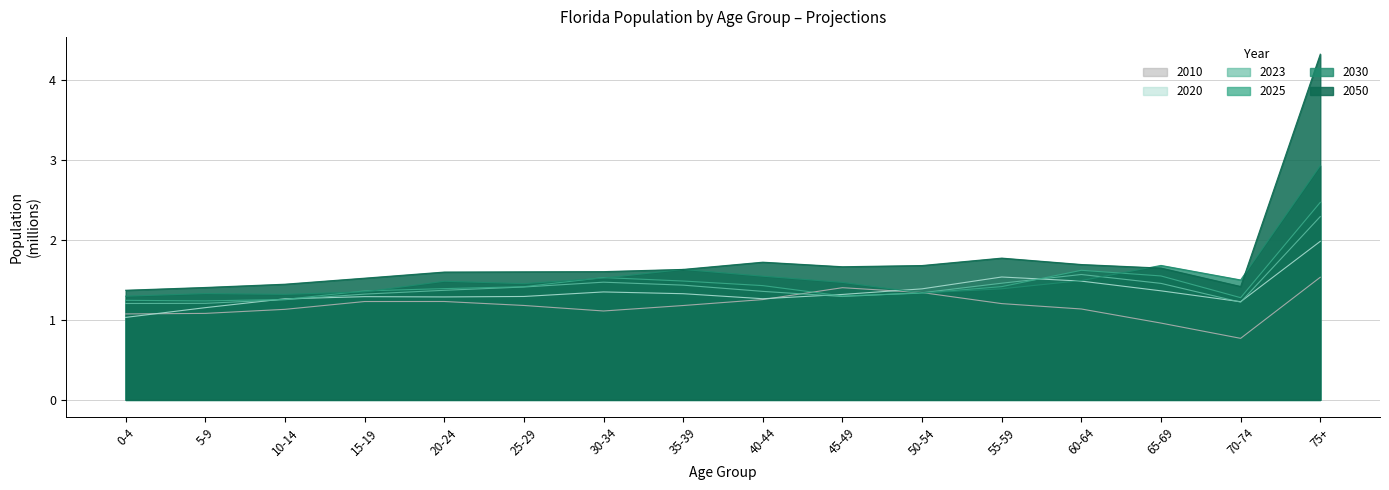

What is the smallest value displayed?

0.8